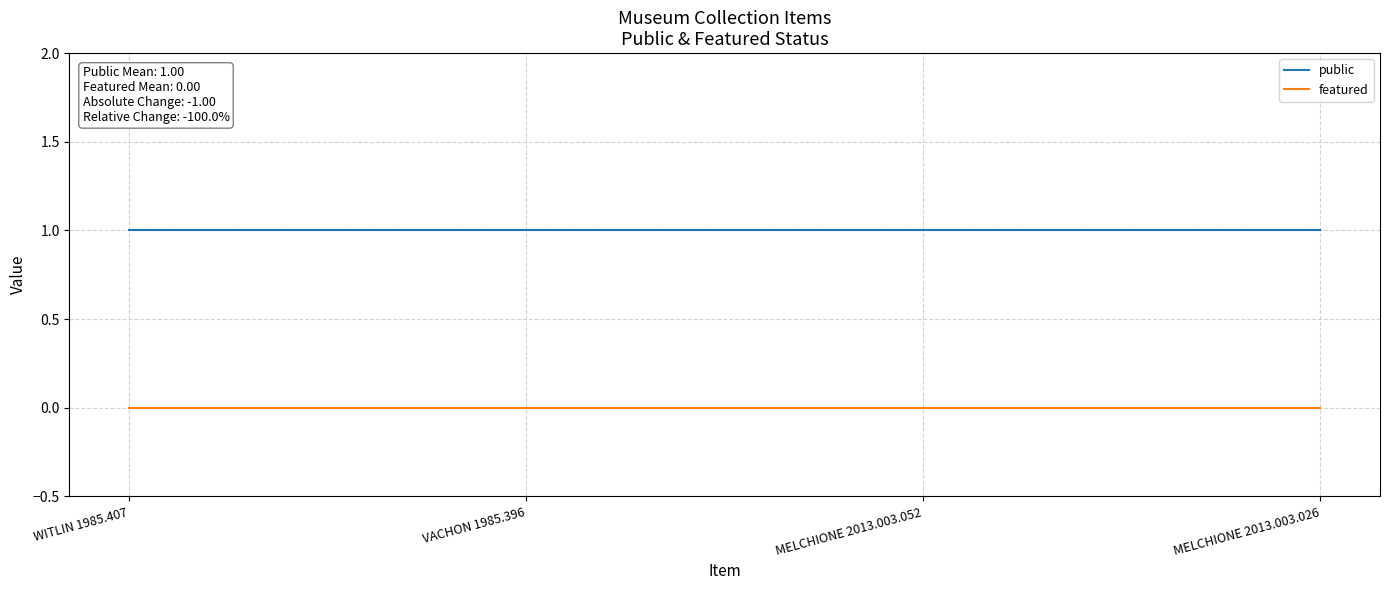

What is the difference between the highest and lowest values at VACHON 1985.396?

1